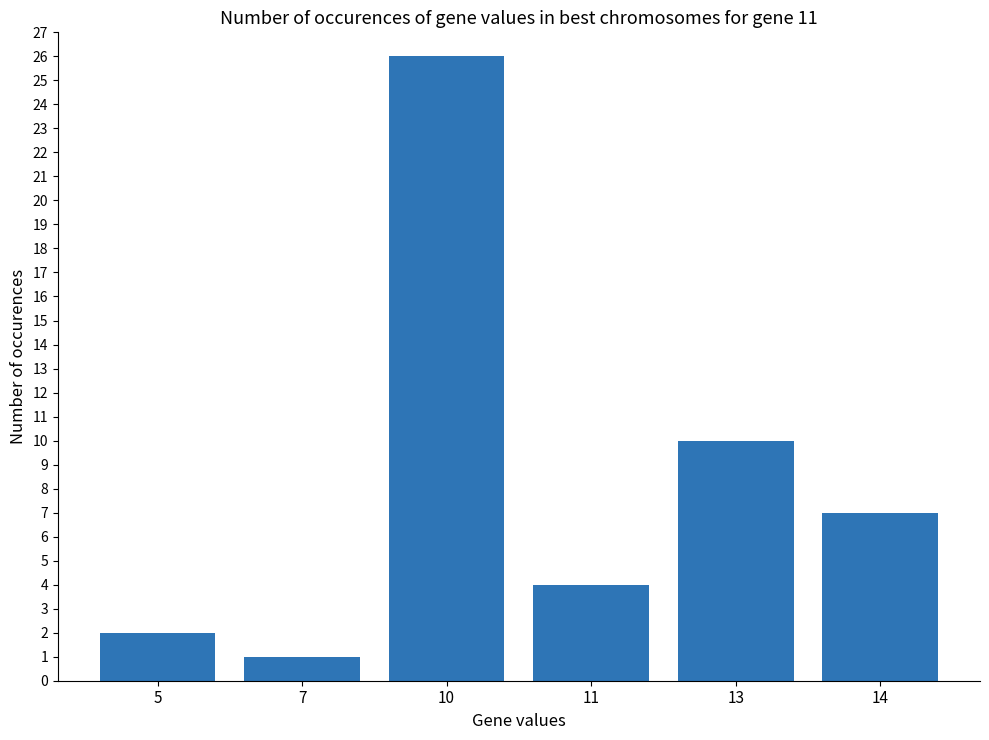

At which label does the data first exceed 7?

10